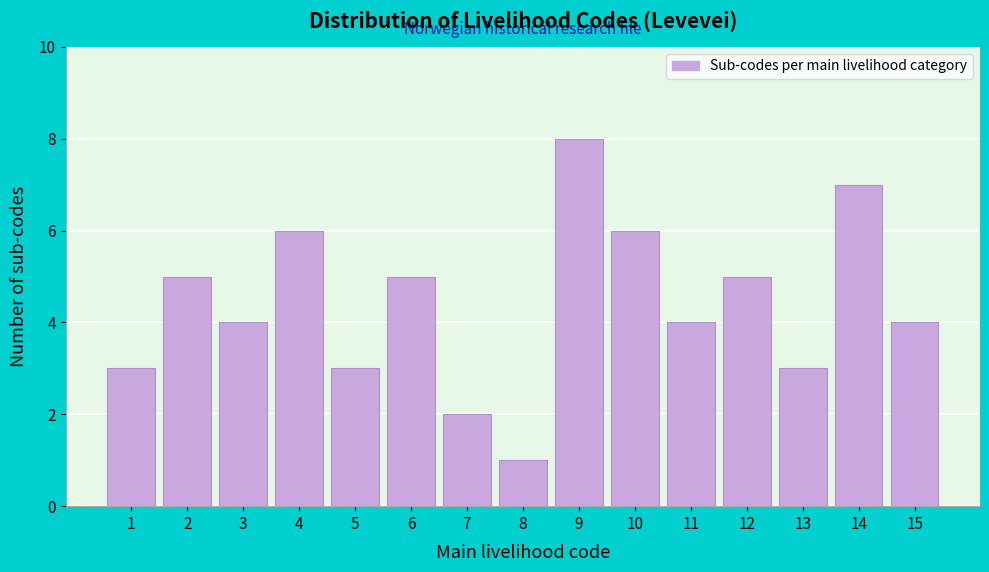

Reading left to right, what are all the values shown in this chart?

1=3	2=5	3=4	4=6	5=3	6=5	7=2	8=1	9=8	10=6	11=4	12=5	13=3	14=7	15=4